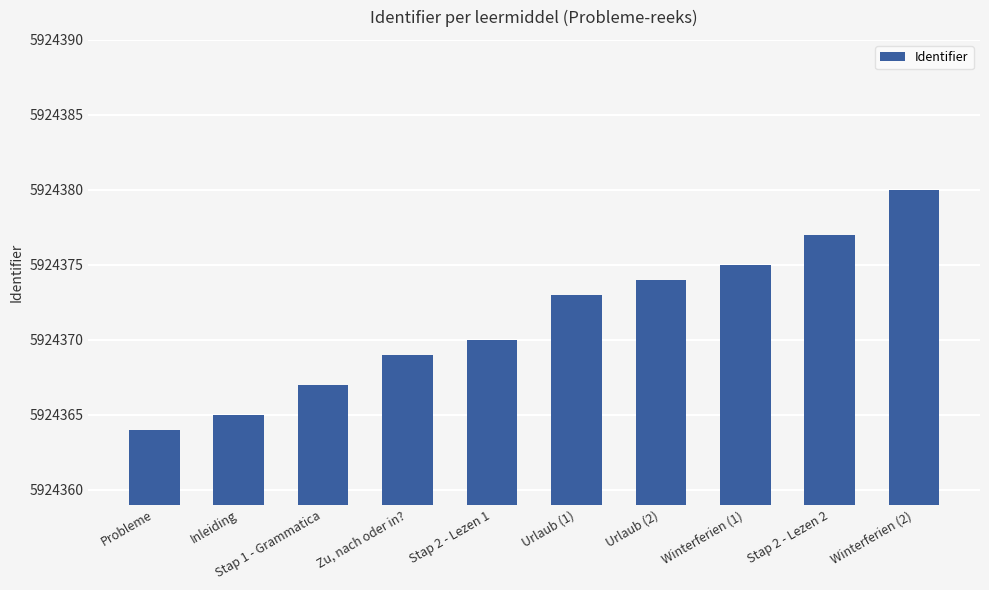

Is it true that the value at Probleme is 3547457?

False